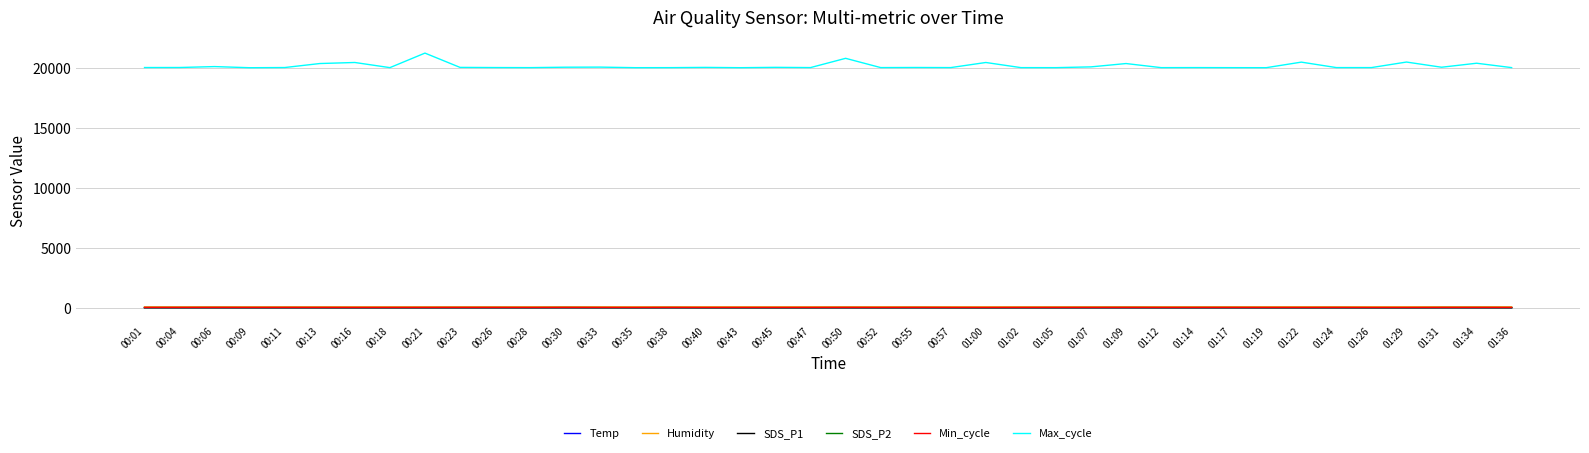

What is the difference between the second highest and second lowest values in the SDS_P2 series?

1.8